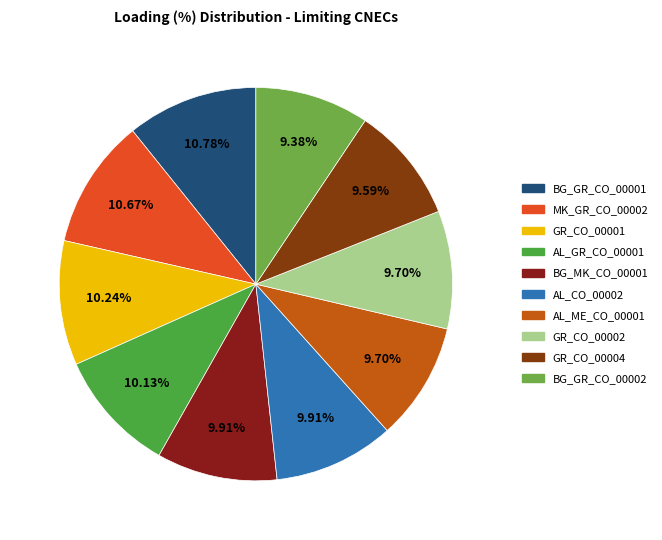

Which has a higher value, GR_CO_00004 or BG_GR_CO_00002?

GR_CO_00004